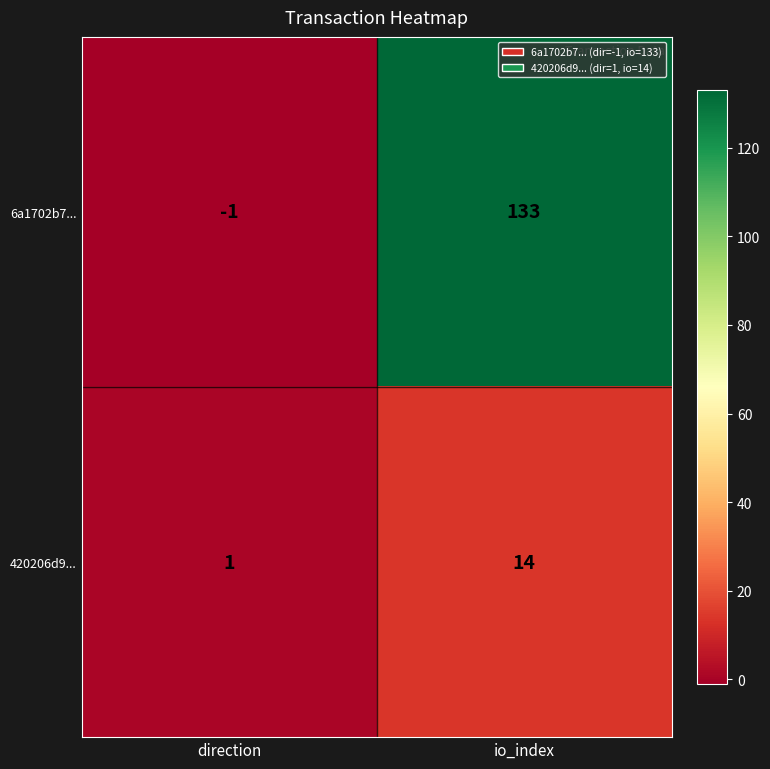

Which label corresponds to the smallest value in the chart?

direction